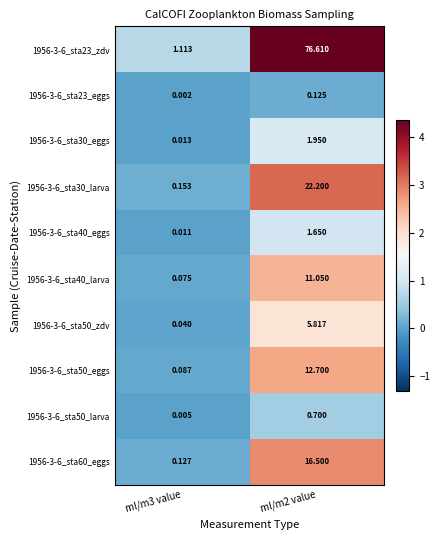

Between ml/m3 value and ml/m2 value, which series saw the biggest shift?

1956-3-6_sta23_zdv